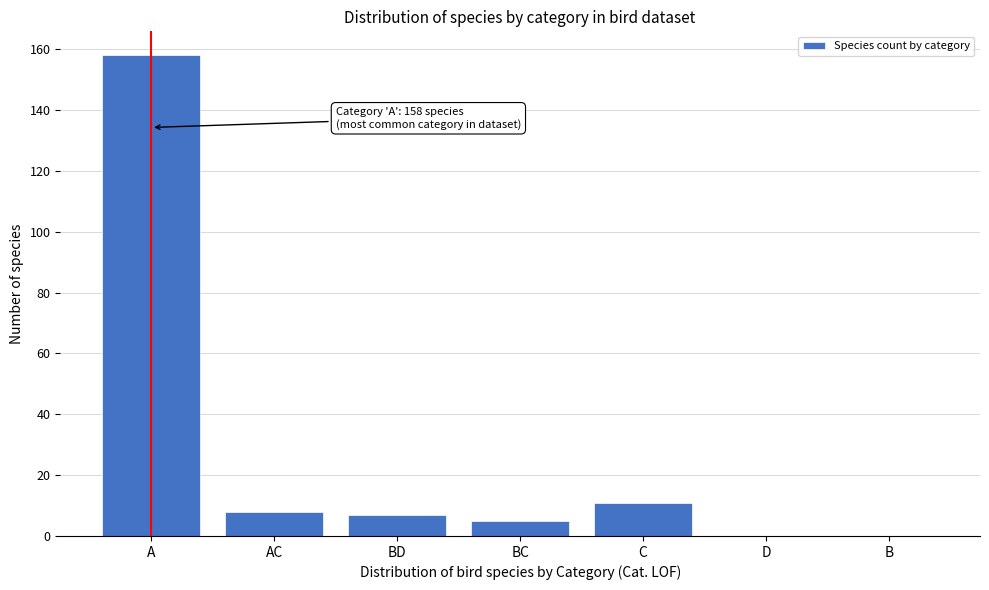

Reading right to left, what are all the values shown in this chart?

B=0	D=0	C=11	BC=5	BD=7	AC=8	A=158